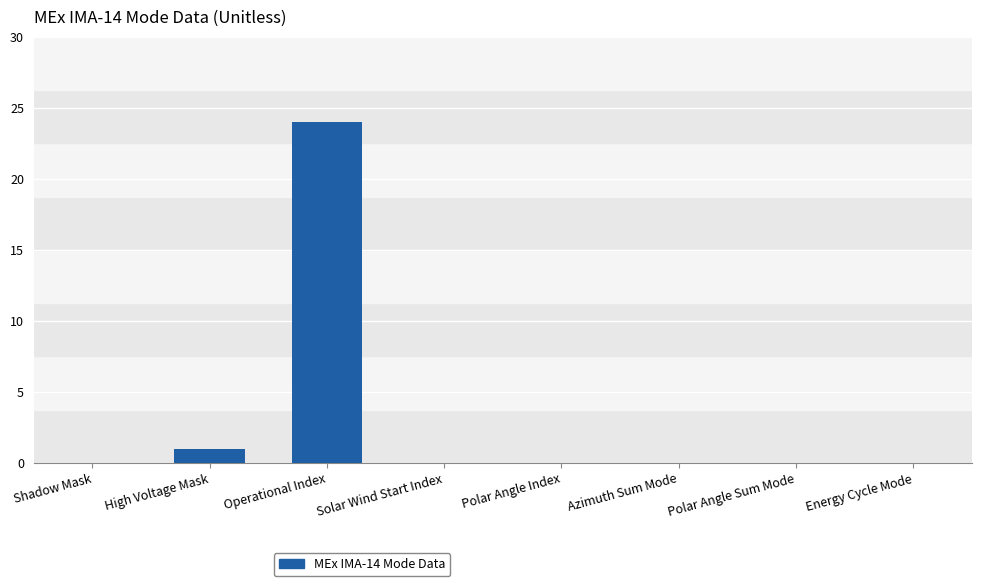

What is the sum of the values at High Voltage Mask and Operational Index?

25